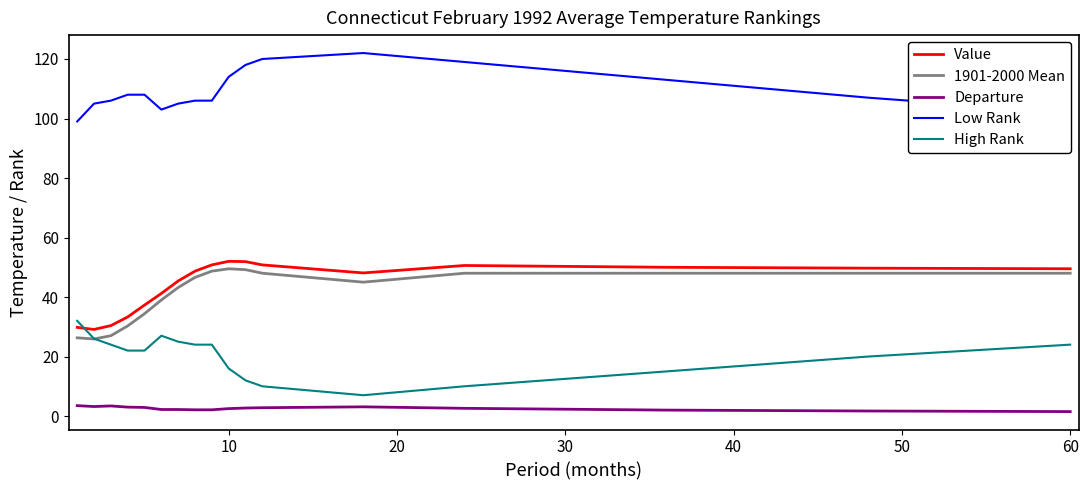

Which series has the largest total across all categories?

Low Rank